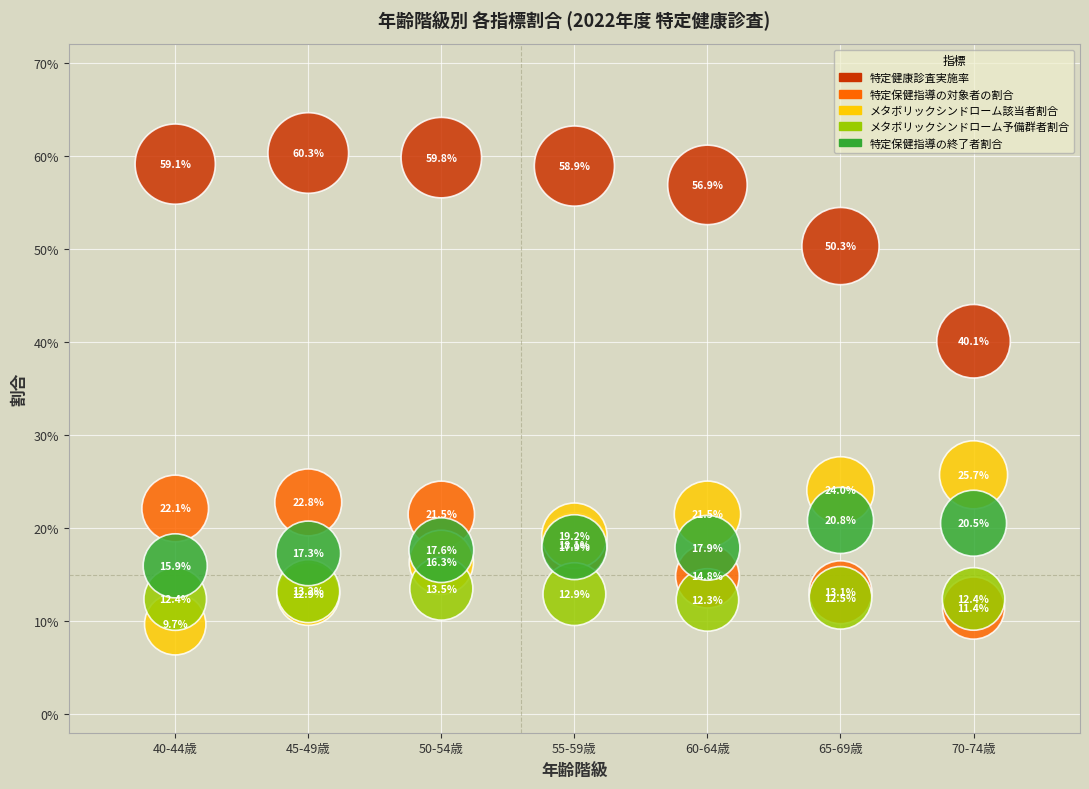

What are all the series names shown in the legend?

特定健康診査実施率, 特定保健指導の対象者の割合, メタボリックシンドローム該当者割合, メタボリックシンドローム予備群者割合, 特定保健指導の終了者割合